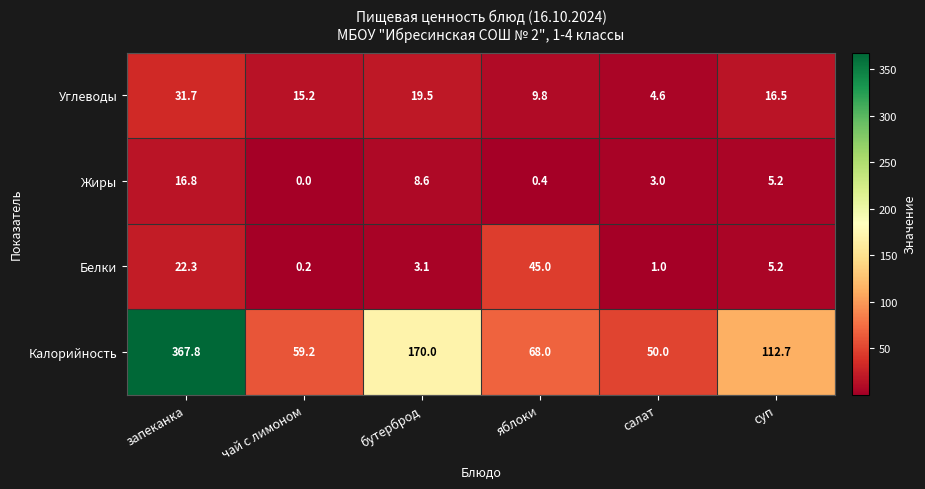

What is the difference between the second highest and second lowest values in the Калорийность series?

110.8